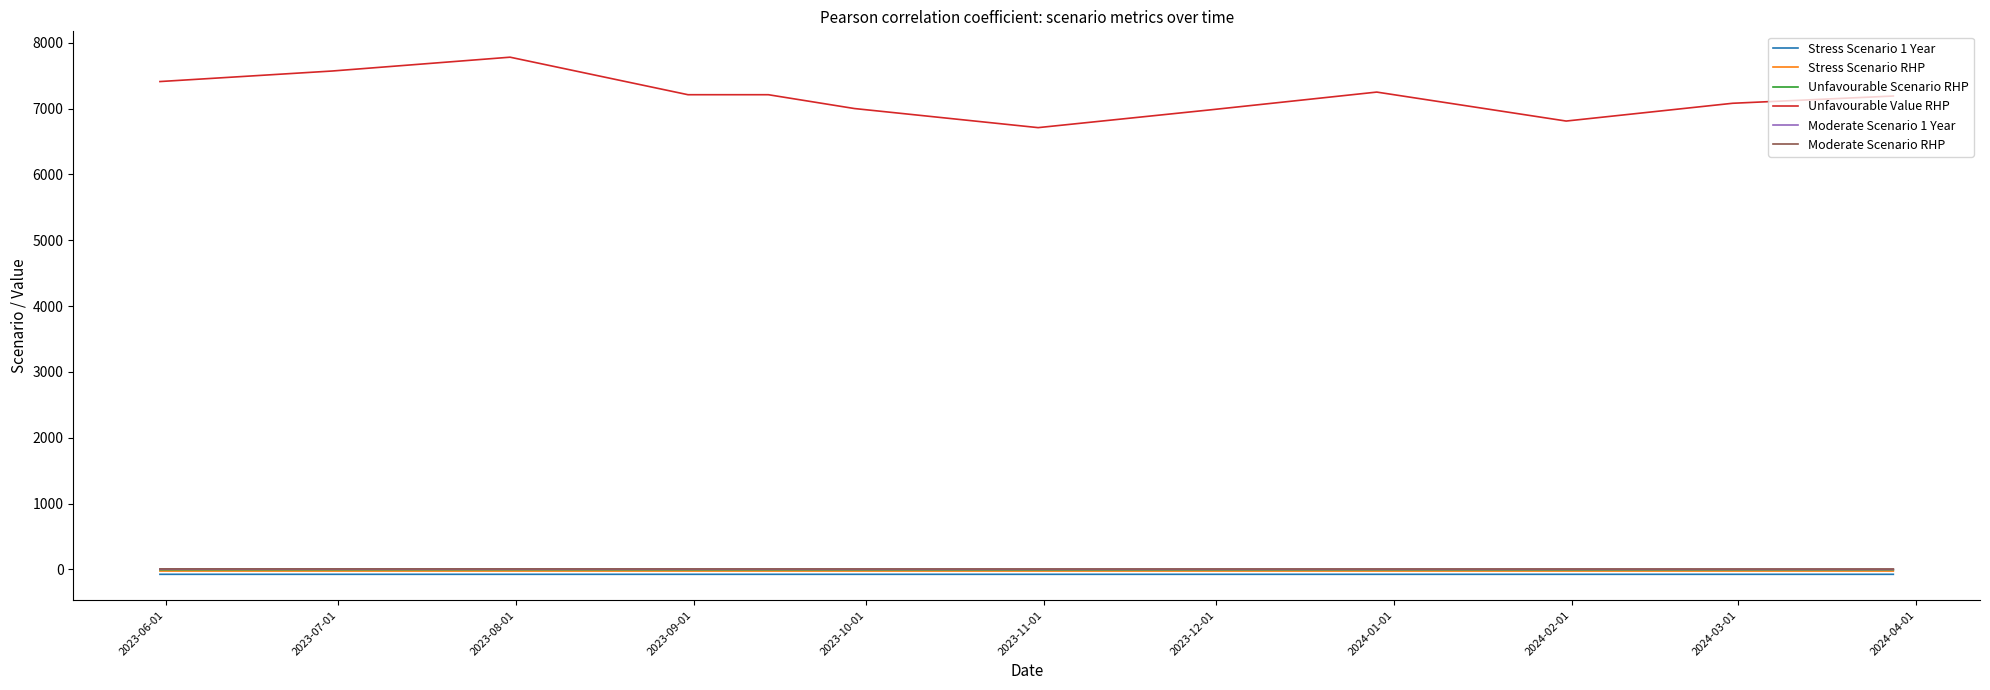

Which series has the largest total across all categories?

Unfavourable Value RHP